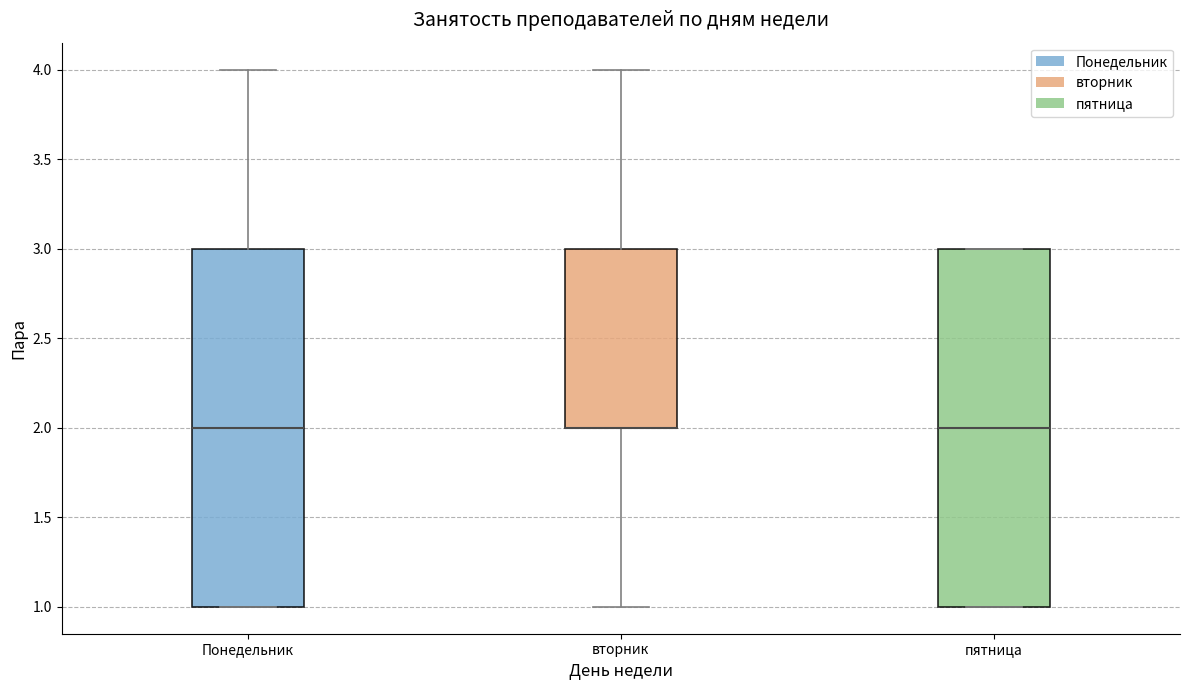

Reading left to right, read every box against the y-axis: the position of its median line, the range the box covers, and the ends of its whiskers. The values are not printed on the chart, so give them approximately, as read against the axis.

Понедельник: median 2, box 1 to 3, whiskers 1 to 4
вторник: median 2 (drawn on the box's lower edge), box 2 to 3, whiskers 1 to 4
пятница: median 2, box 1 to 3, whiskers 1 to 3